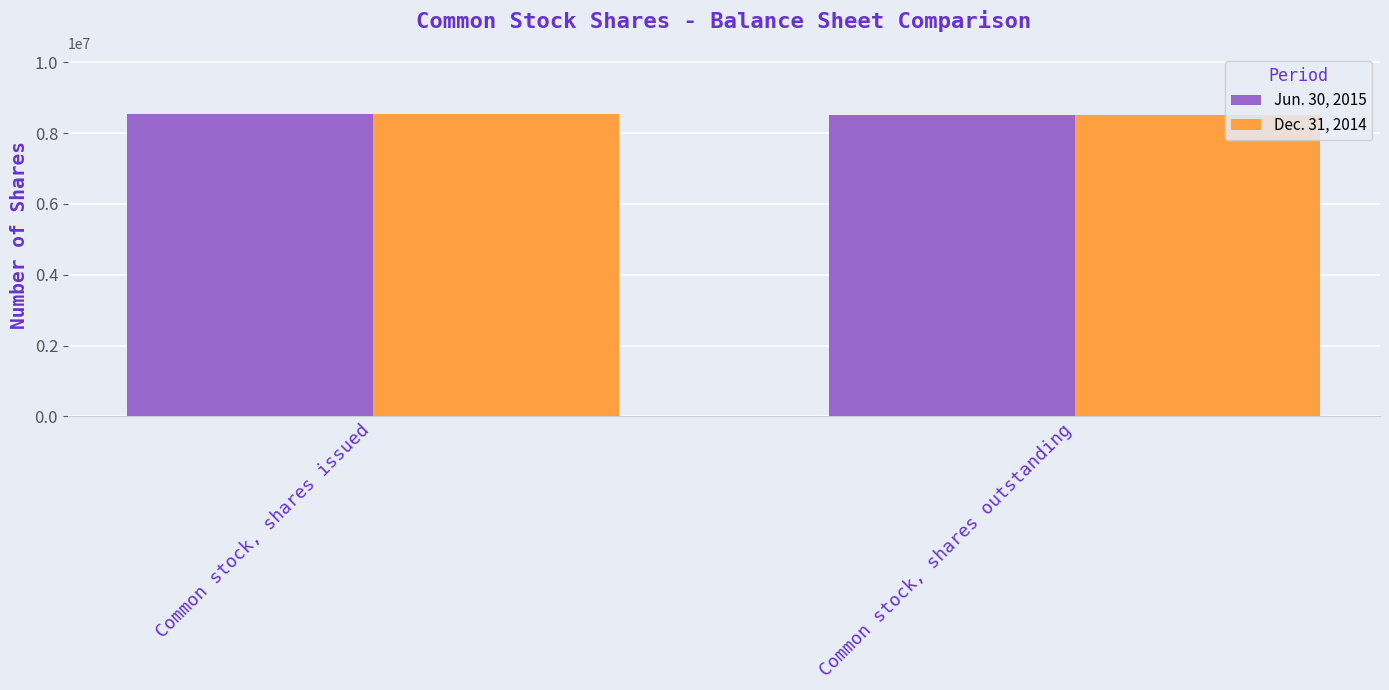

List the labels in order of Dec. 31, 2014 value, smallest first.

Common stock, shares outstanding, Common stock, shares issued